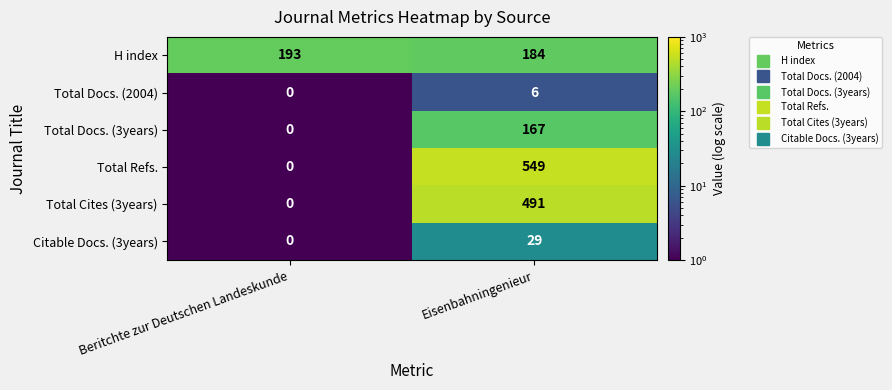

What is the sum of the Total Cites (3years) values at Beritchte zur Deutschen Landeskunde and Eisenbahningenieur?

491